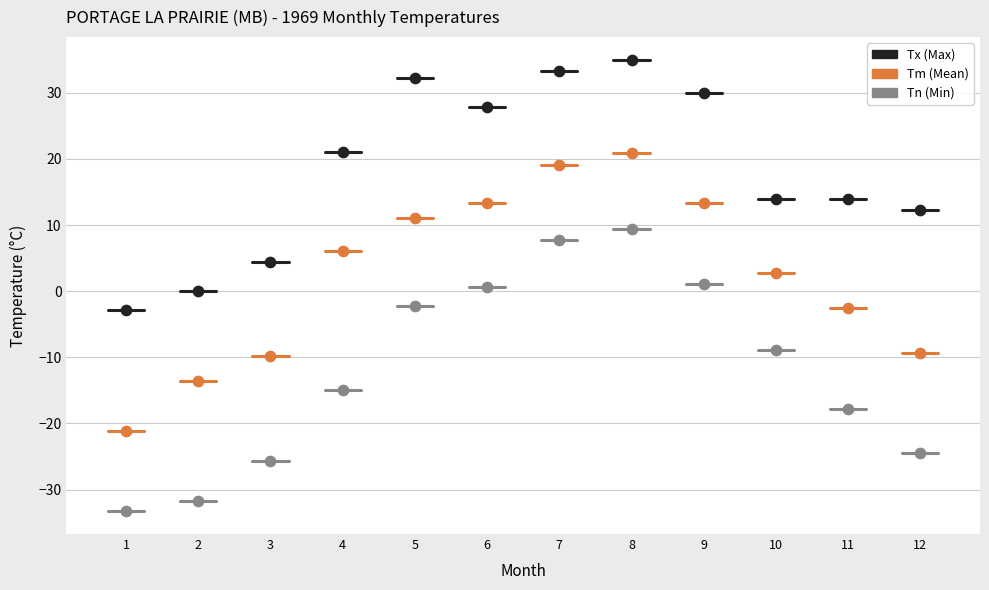

Across all data points, what is the range of Y values (max minus min)?

68.3